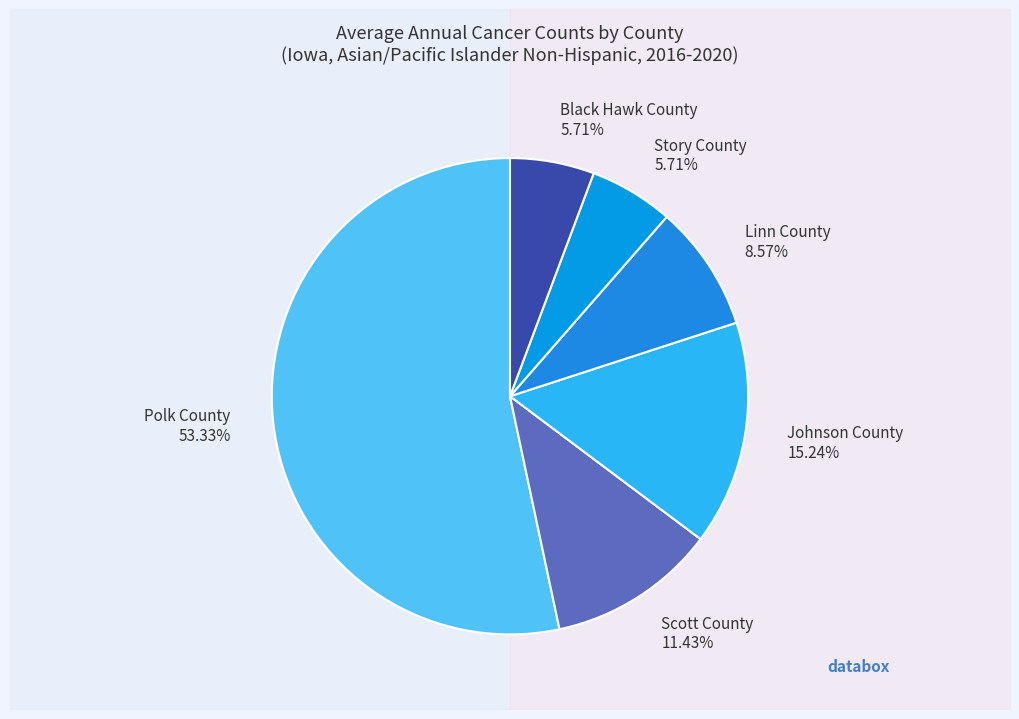

To the nearest percent, what portion does Scott County represent?

11%